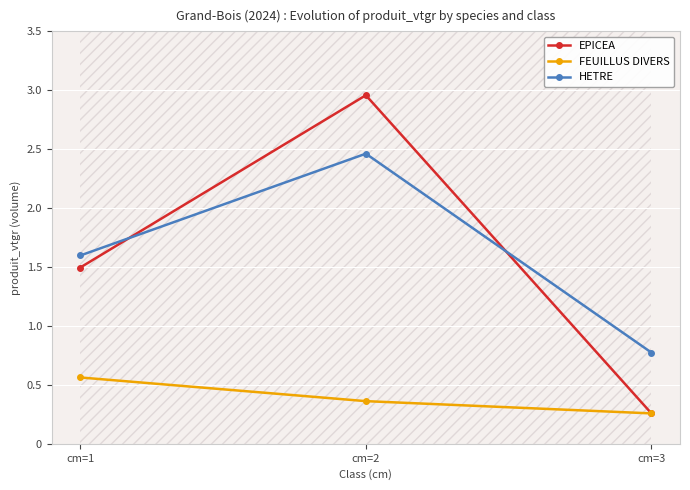

What is the difference between the highest and lowest values at cm=2?

2.6